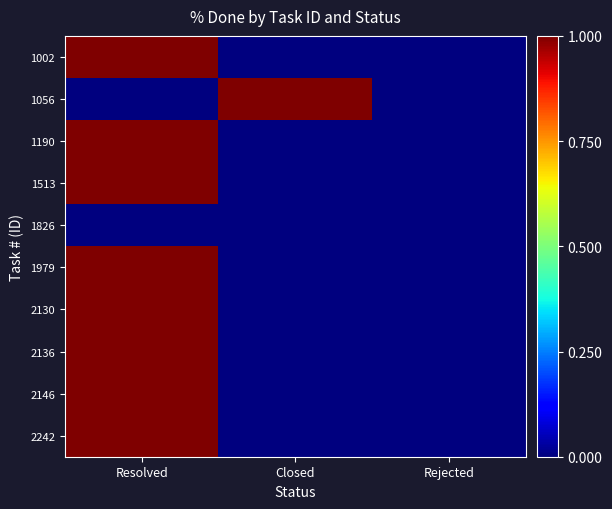

What is the greatest value displayed?

1